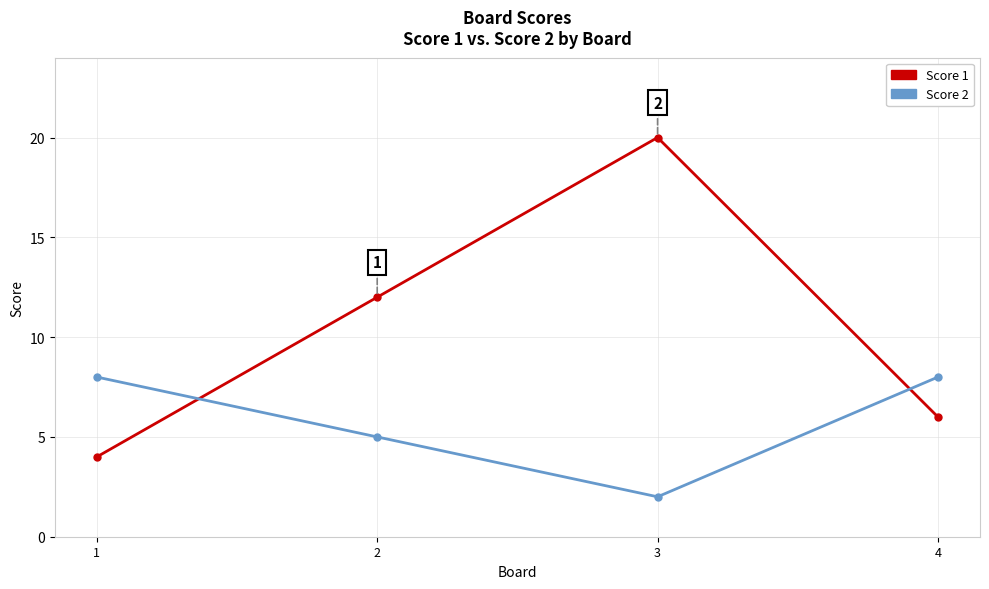

The value of Score 1 at 4 is 3. True or false?

False